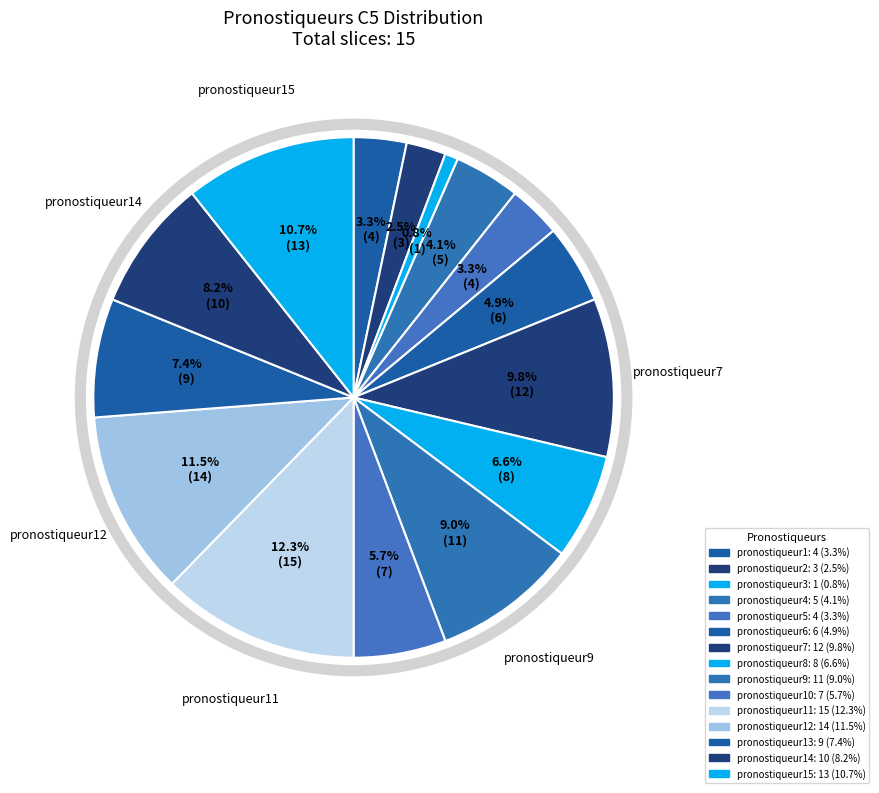

How many slices are in this pie chart?

15